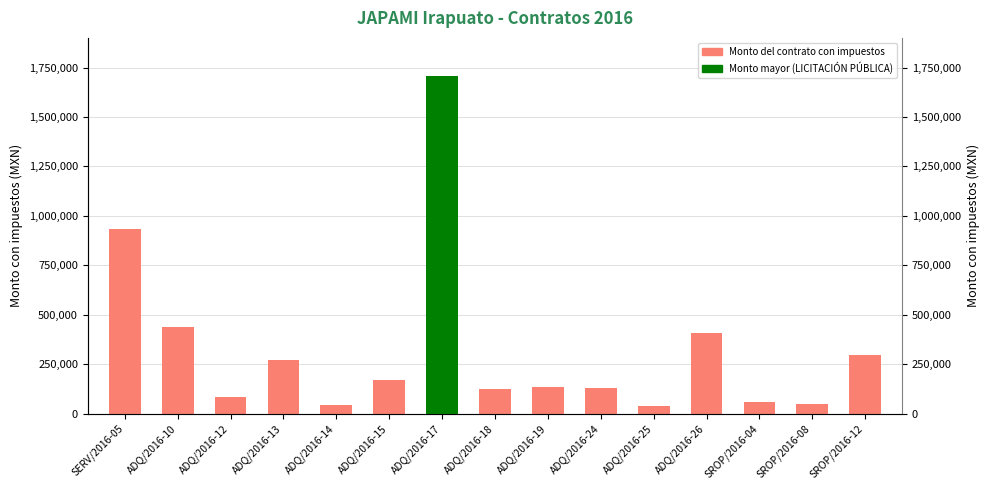

How many bars are there in total?

15